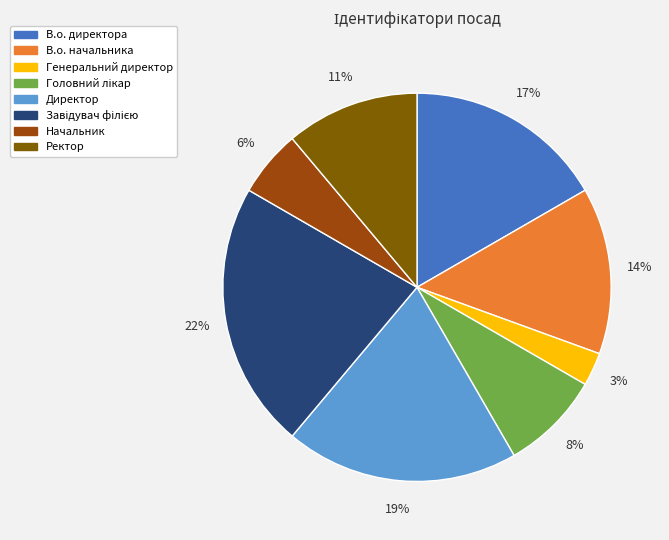

True or false: Генеральний директор accounts for 9% of the total.

False